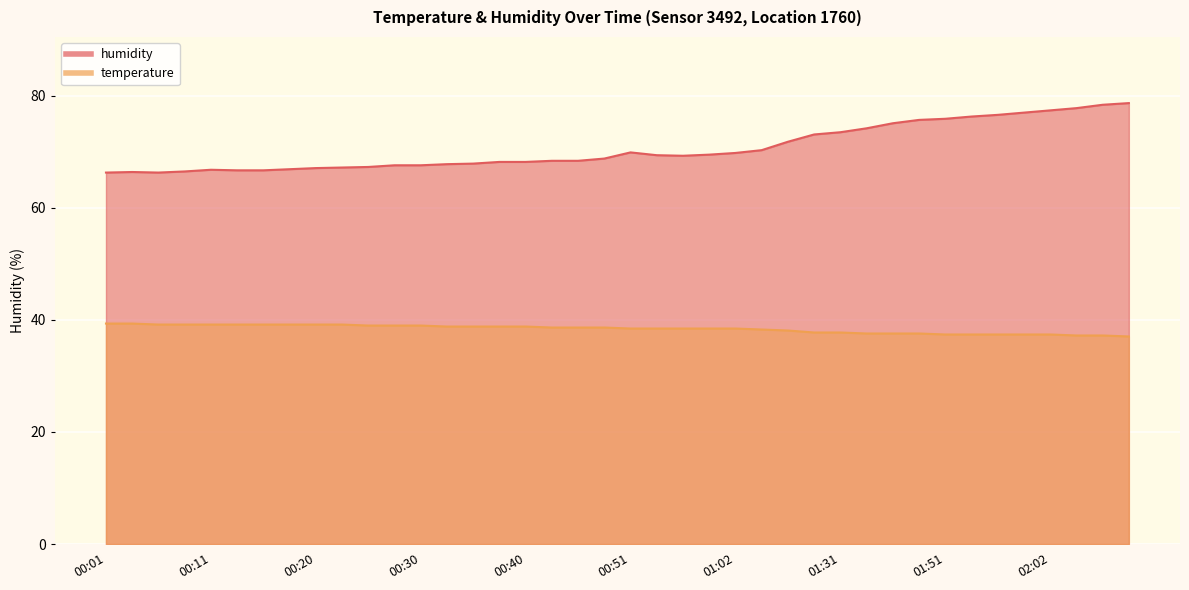

List the labels in order of temperature value, largest first.

00:01, 00:03, 00:06, 00:08, 00:11, 00:13, 00:16, 00:18, 00:20, 00:23, 00:25, 00:28, 00:30, 00:33, 00:35, 00:38, 00:40, 00:43, 00:46, 00:49, 00:51, 00:54, 00:57, 01:00, 01:02, 01:09, 01:18, 01:27, 01:31, 01:37, 01:46, 01:48, 01:51, 01:54, 01:56, 01:59, 02:02, 02:05, 02:07, 02:10